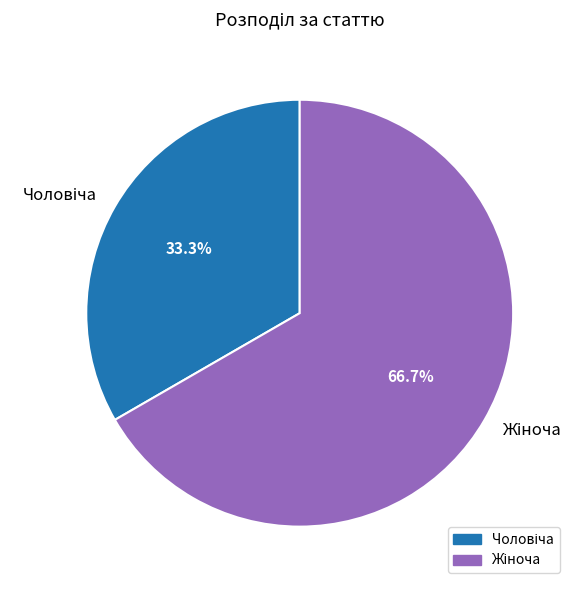

Is there any slice that represents more than half of the pie?

Yes